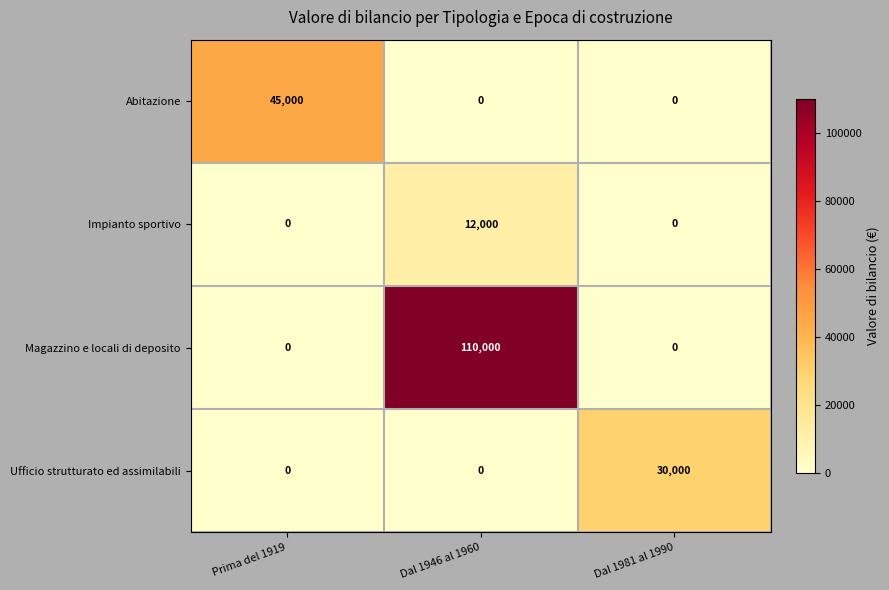

Count the Magazzino e locali di deposito values in the range 0 to 110000.

3